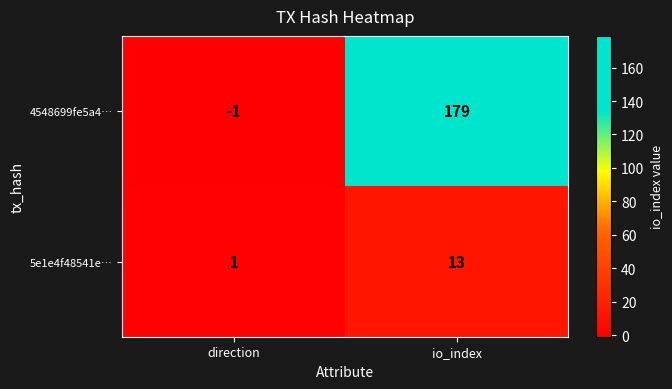

Which series has the widest spread of values?

4548699fe5a4…